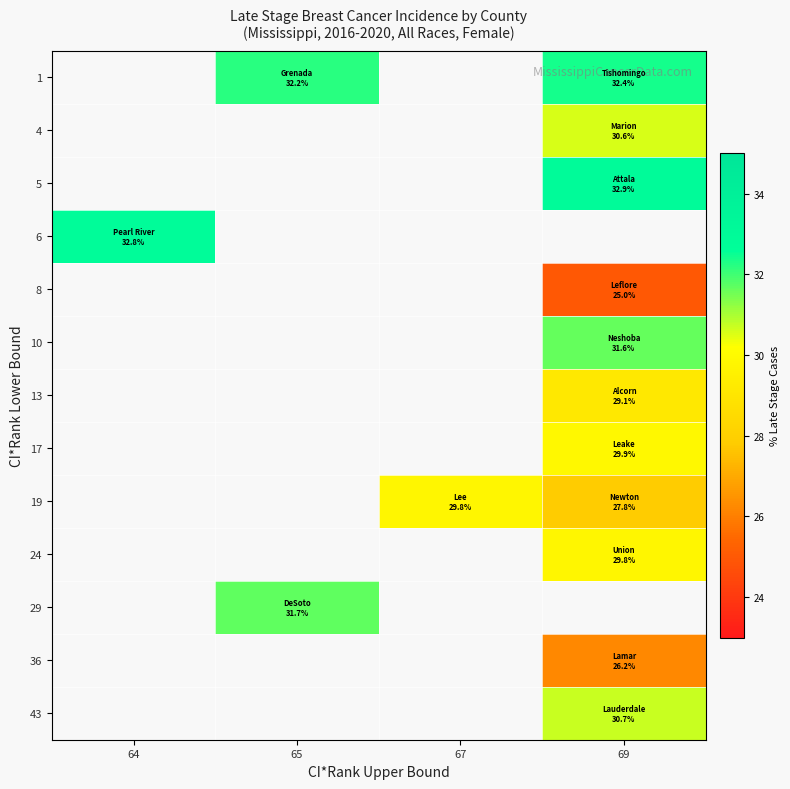

Count the number of data series in this chart.

13